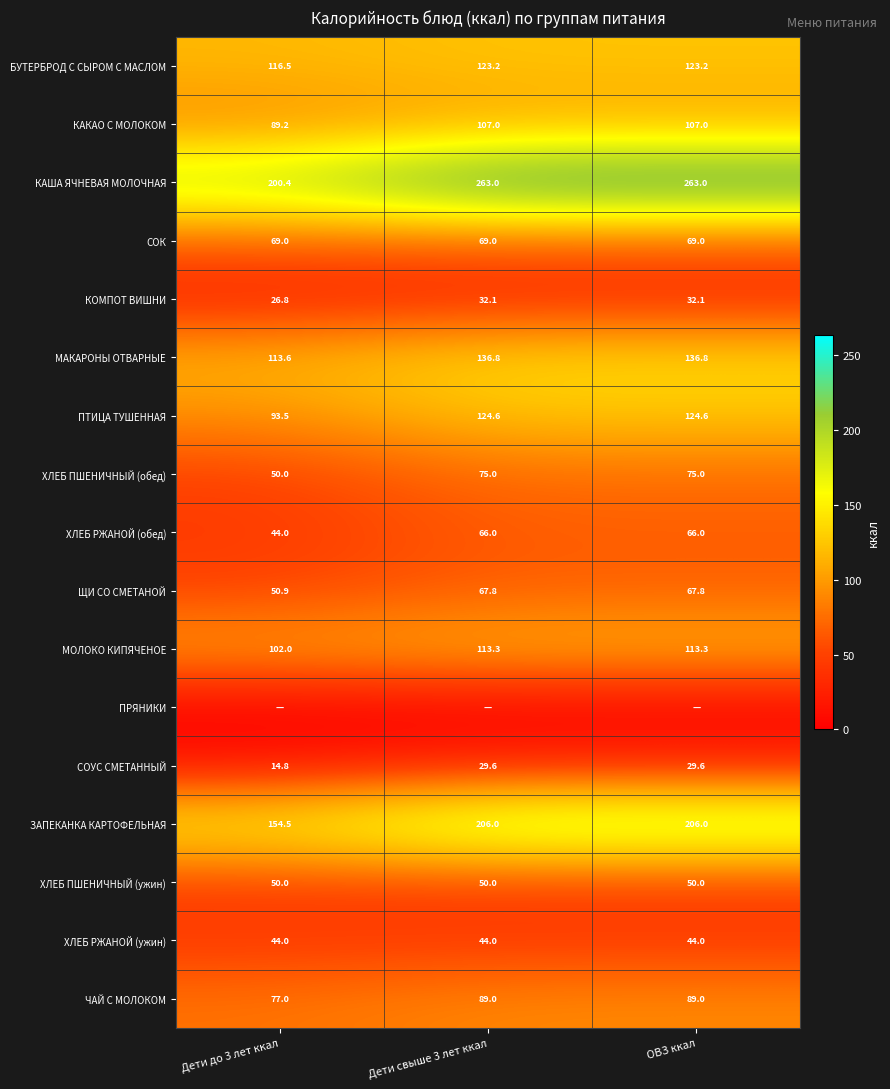

Is the value of КАША ЯЧНЕВАЯ МОЛОЧНАЯ at ОВЗ ккал greater than the value of КАКАО С МОЛОКОМ at ОВЗ ккал?

Yes